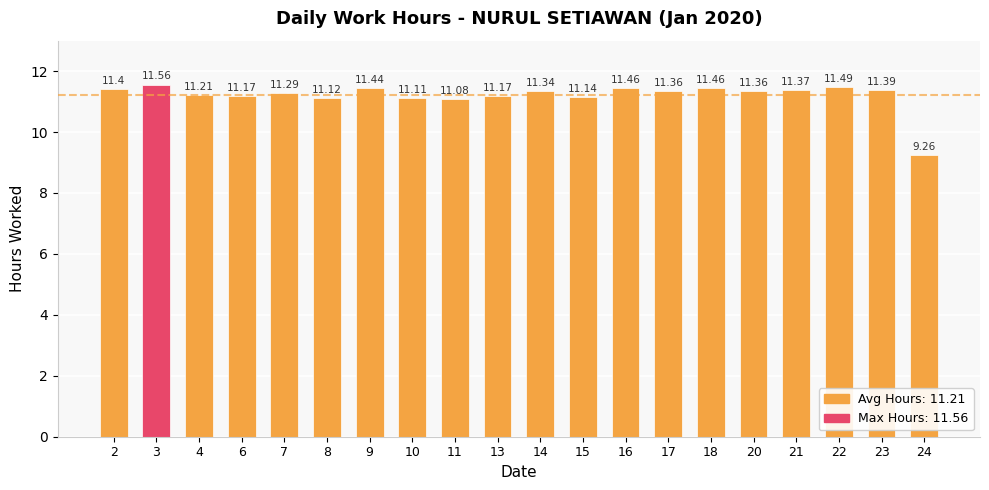

What is the change in value from 2 to 24?

-2.1